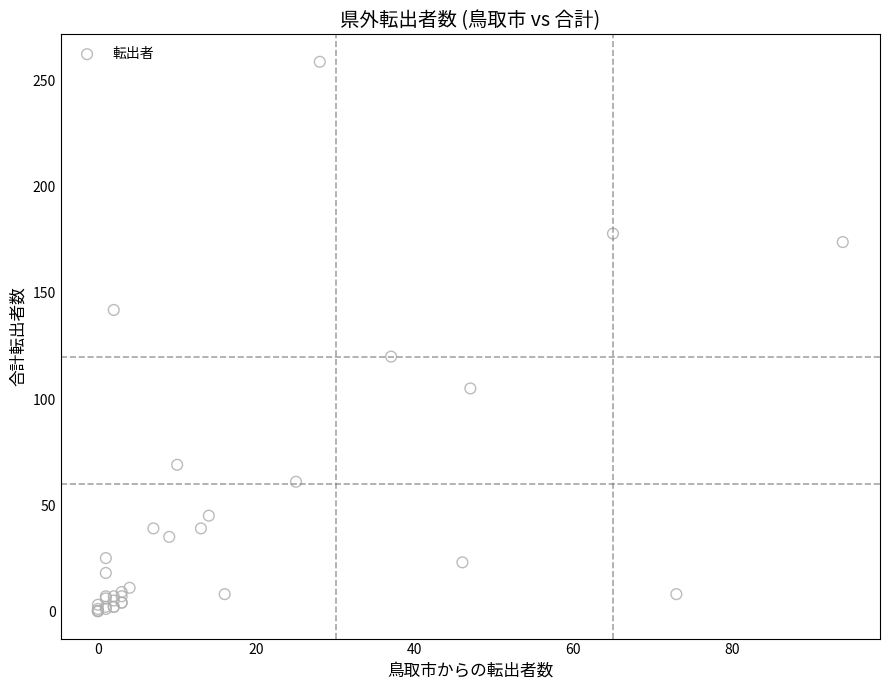

What Y value in the scatter plot is closest to 129?

120